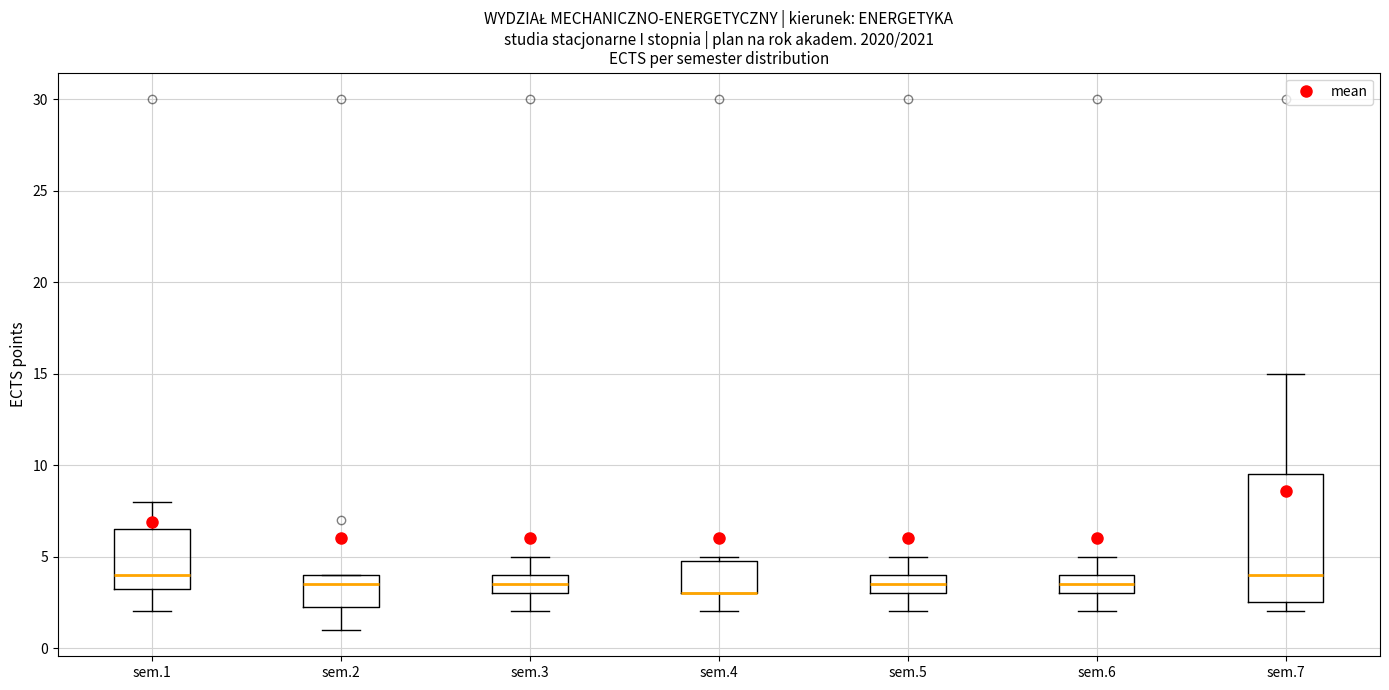

Where is the lower edge of the box for sem.7 on the y-axis? The values are not printed on the chart, so give them approximately, as read against the axis.

2.5